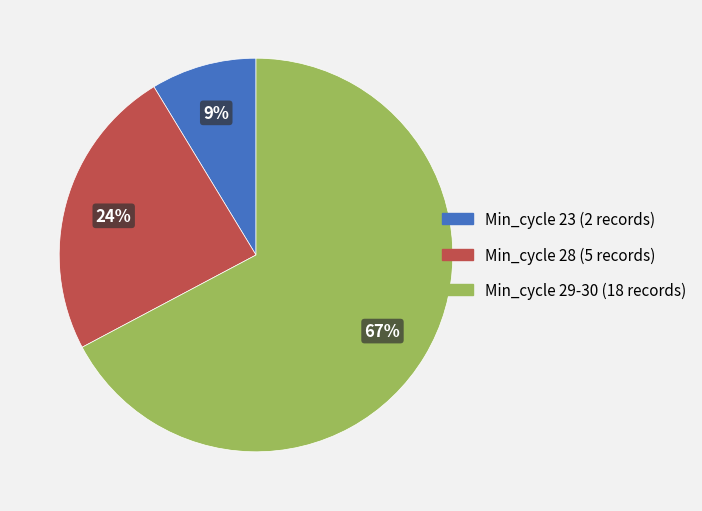

What is the majority slice?

Min_cycle 29-30